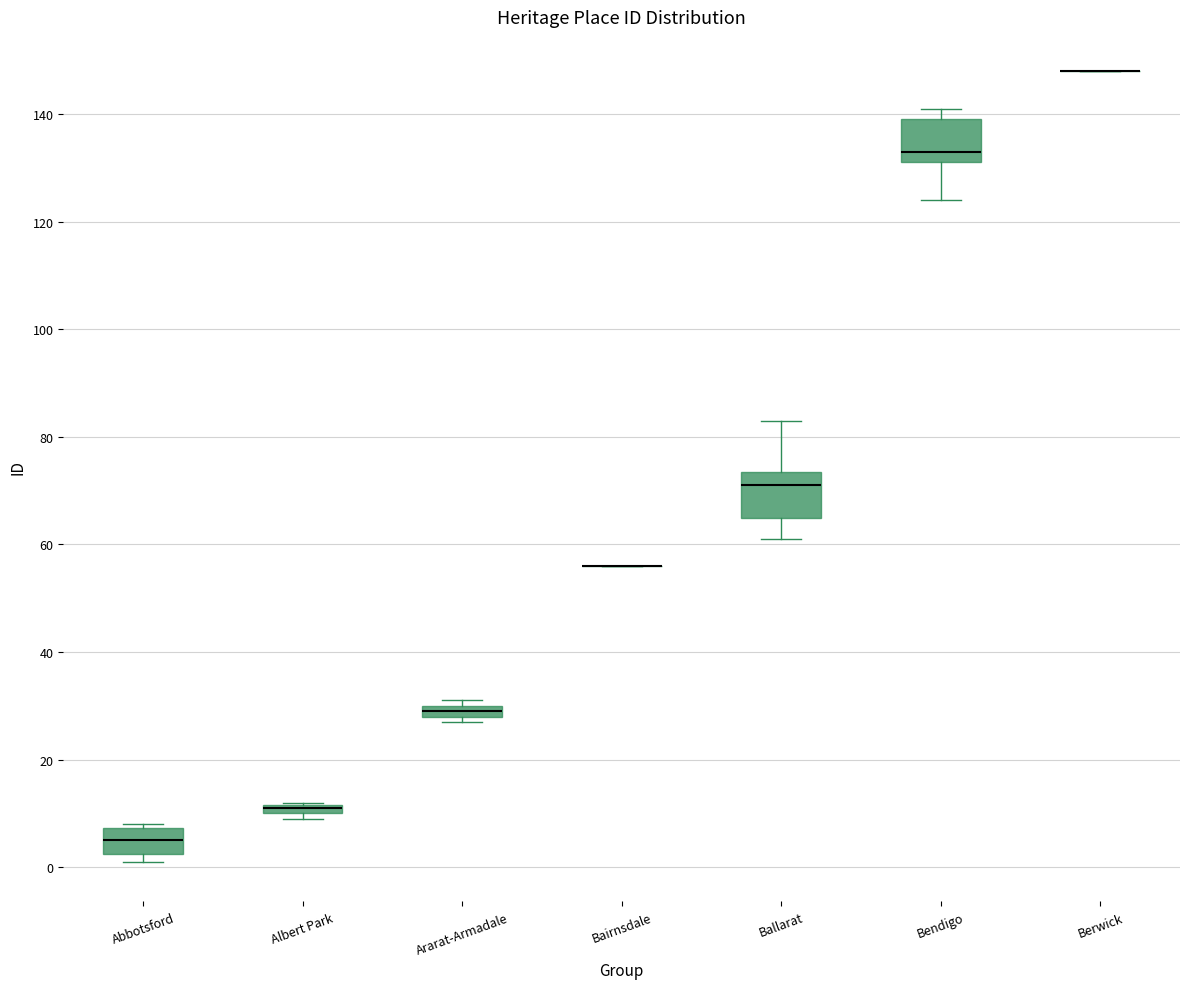

Where is the lower edge of the box for Bendigo on the y-axis? The values are not printed on the chart, so give them approximately, as read against the axis.

132